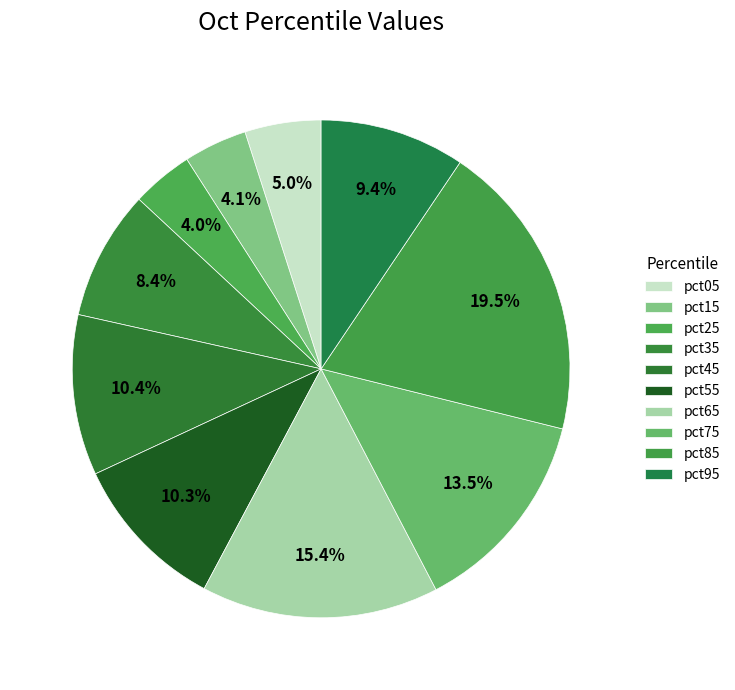

Which has a higher value, pct65 or pct55?

pct65